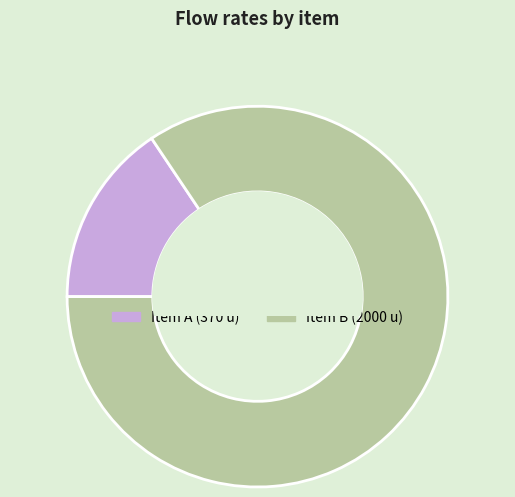

Is there any slice that represents more than half of the pie?

Yes